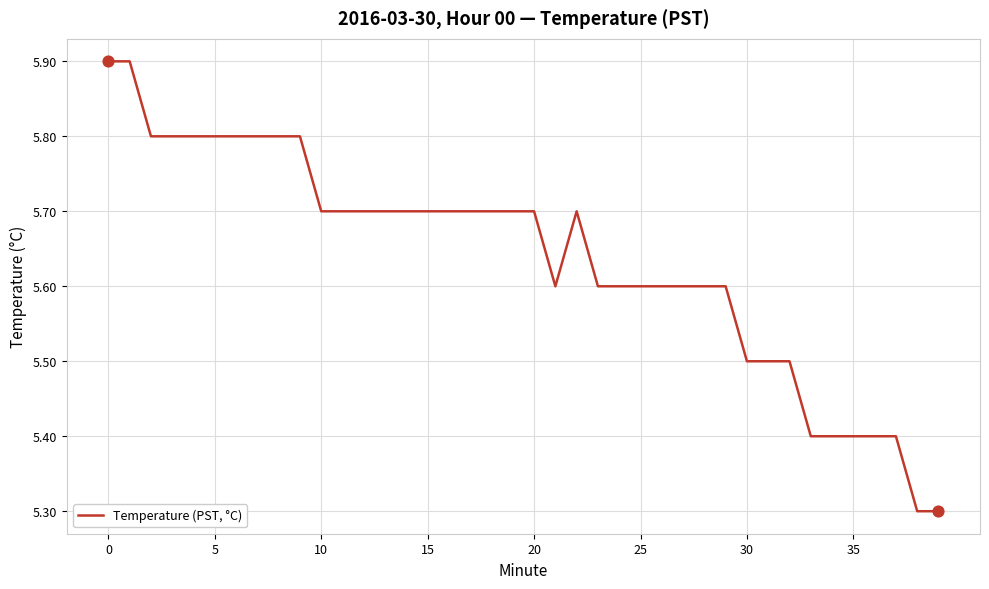

What is the maximum value shown in the chart?

5.9